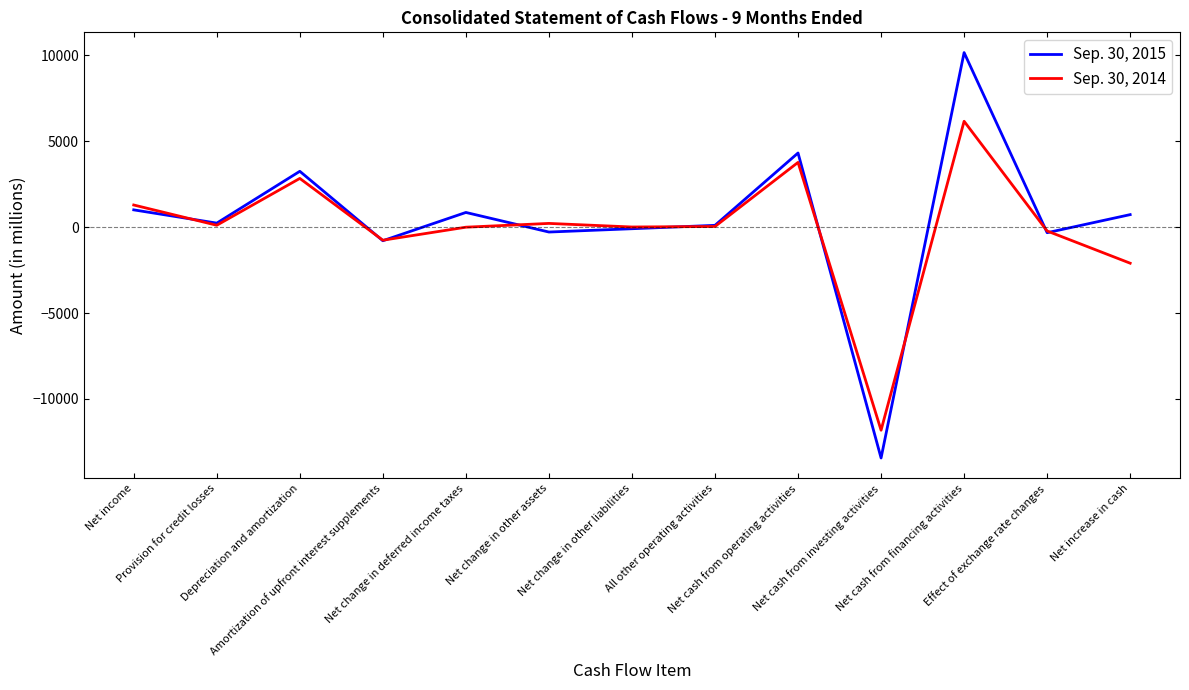

In Sep. 30, 2015, how many points are higher than both neighbors (excluding endpoints)?

4